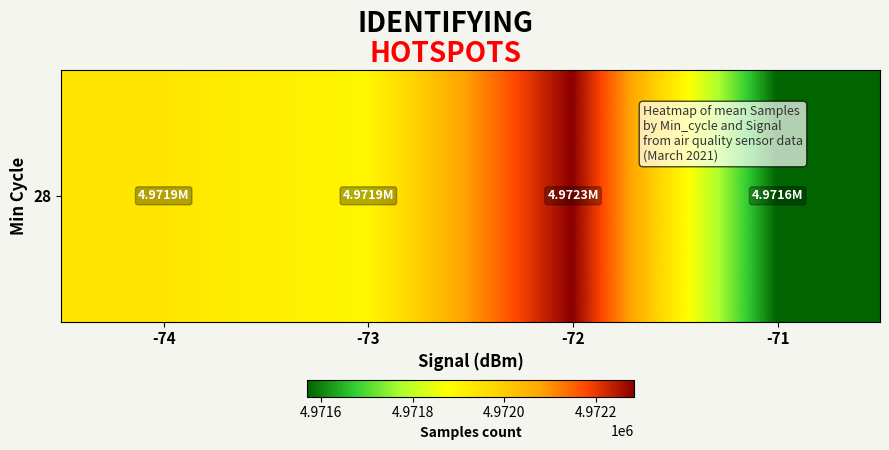

What is the difference between the maximum and minimum values?

712.9